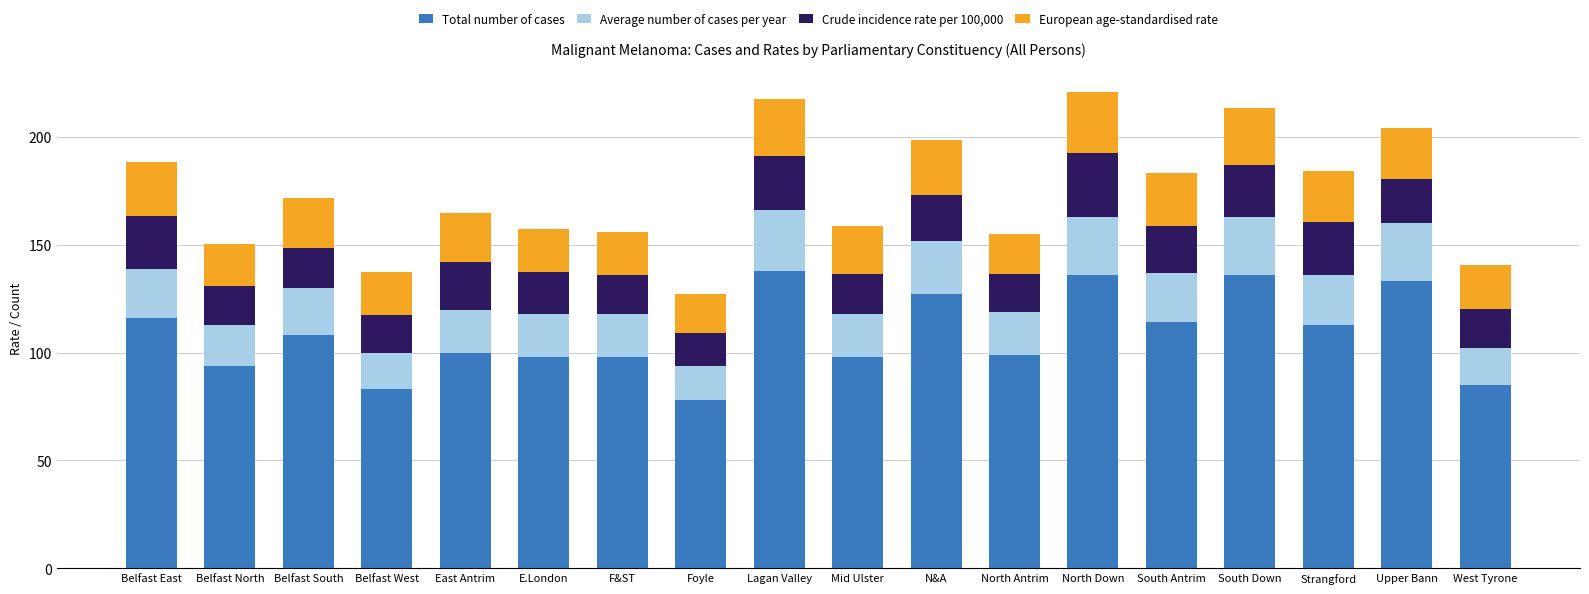

What is the total value across all series at Belfast North?

150.3